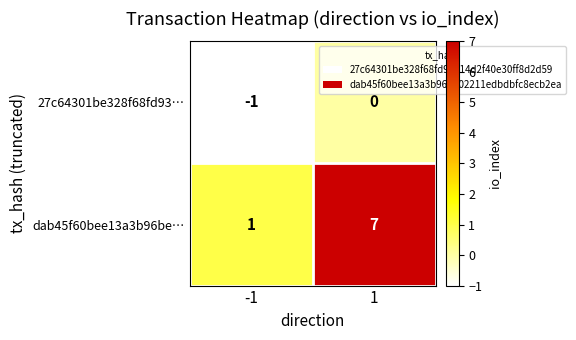

Reading left to right, what are all the values shown in this chart?

27c64301be328f68fd93…: -1	0
dab45f60bee13a3b96be…: 1	7